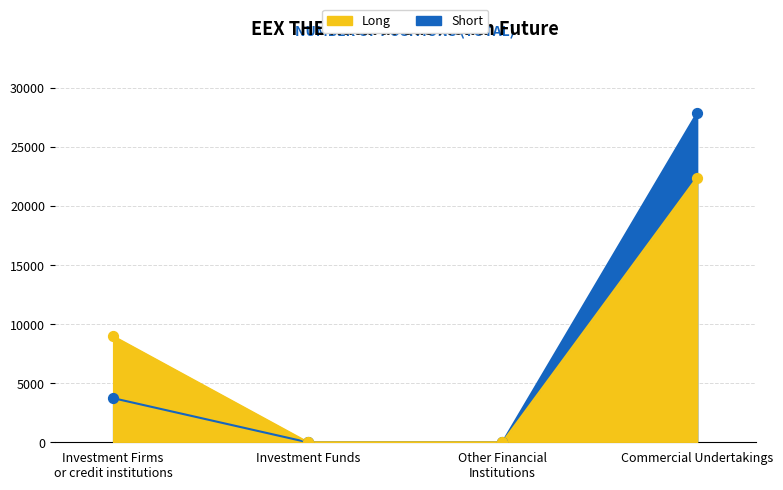

Which series has the widest spread of Y values?

Short